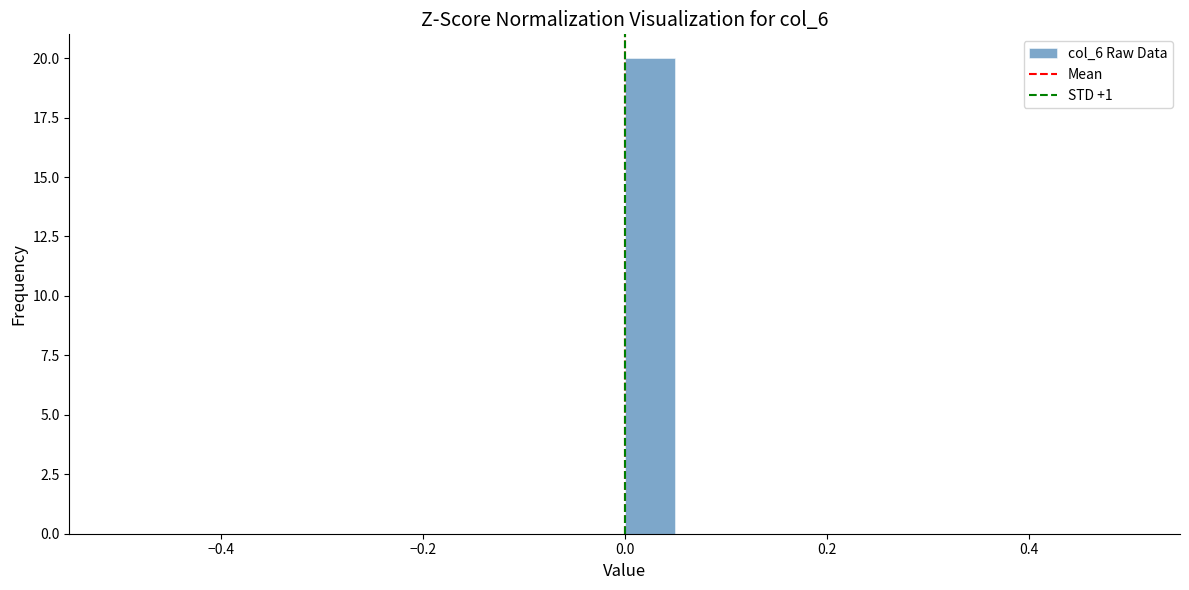

Around what value on the x-axis is the tallest bar? Give the approximate position of its centre, as read against the axis.

0.02